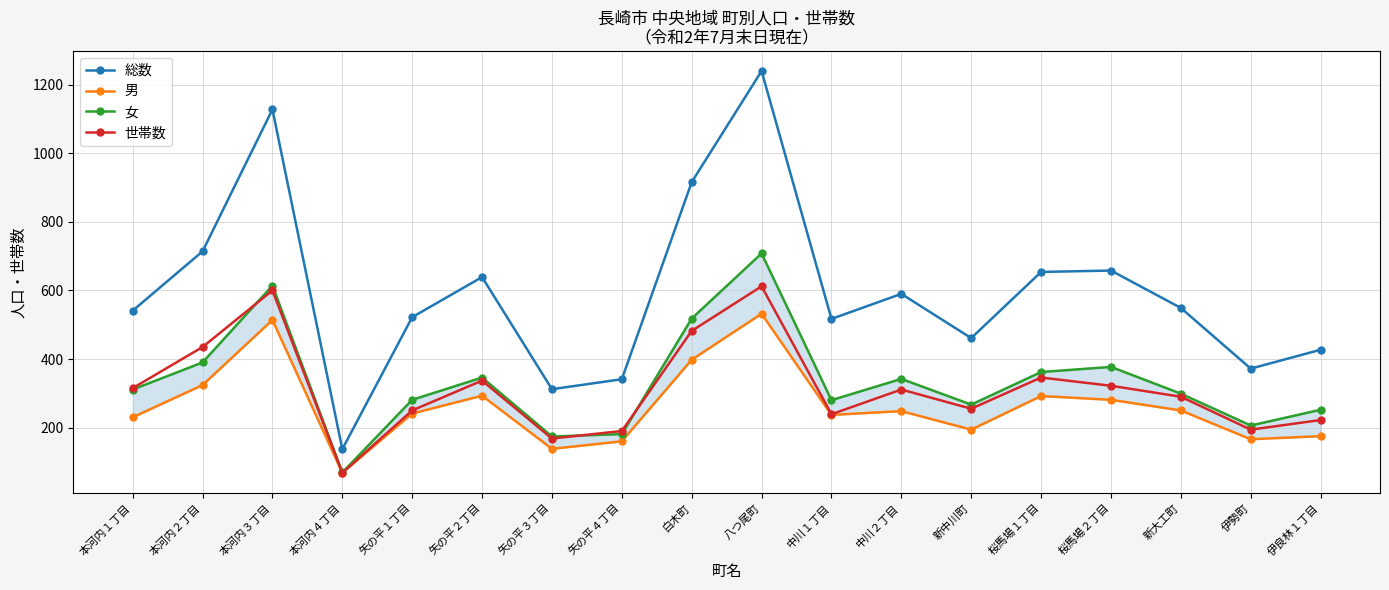

Which category has the lowest value across all series?

本河内４丁目